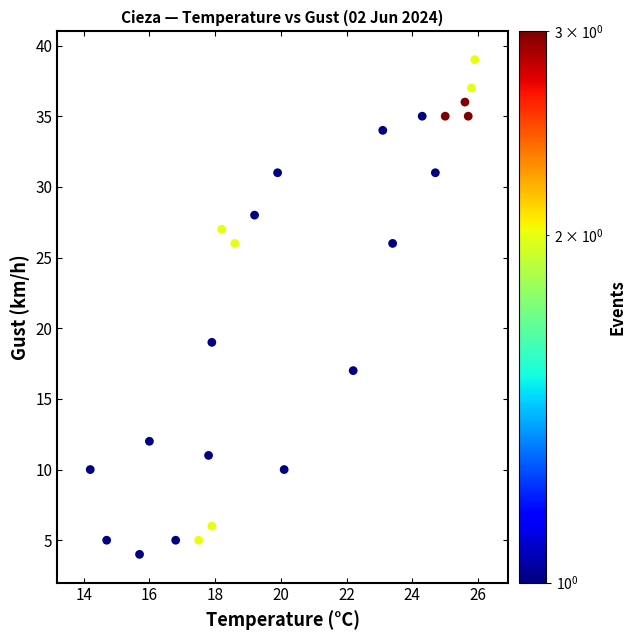

What is the range of Y values (max minus min)?

35